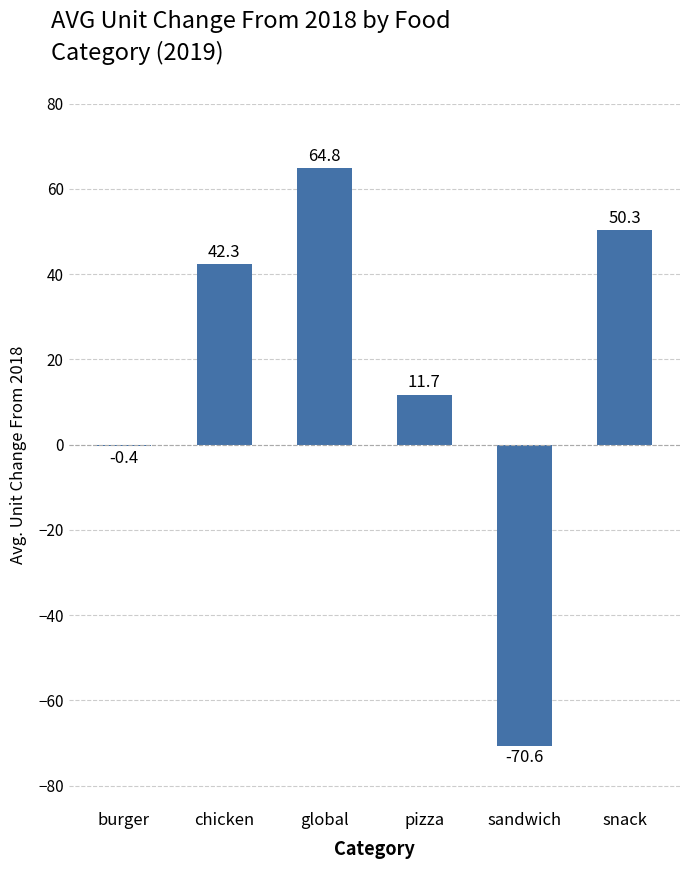

The value at snack is 26.0. True or false?

False